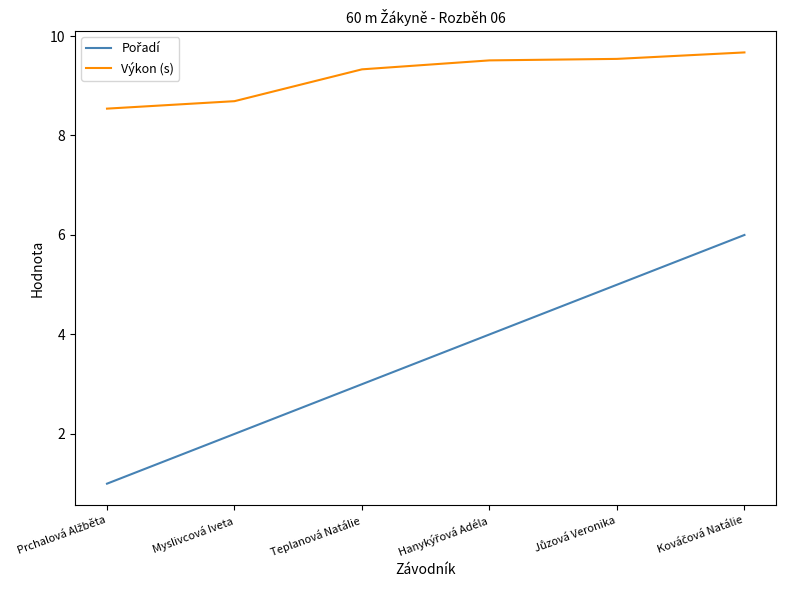

What is the difference between the maximum and minimum values in the Výkon (s) series?

1.1